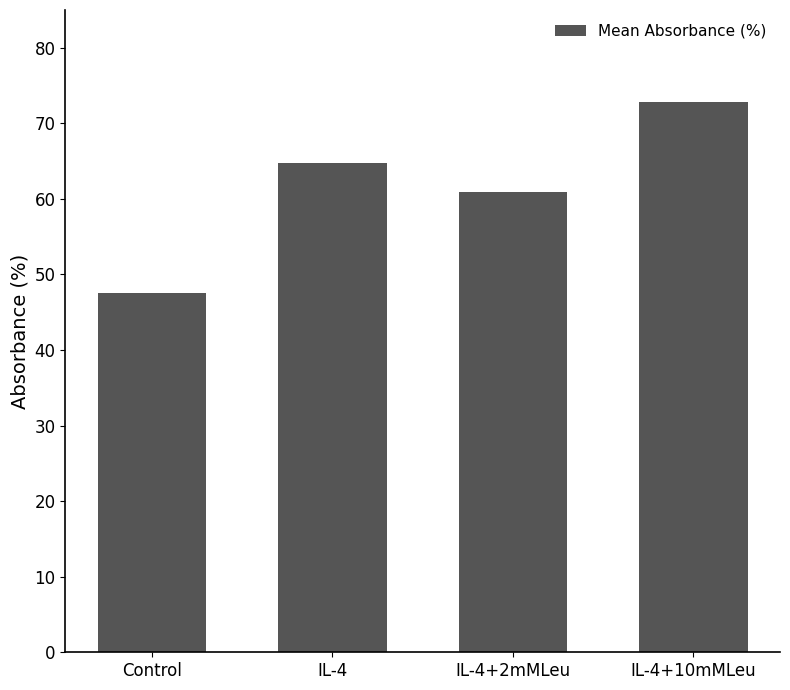

True or false: the data shows 88.7 at IL-4+2mMLeu.

False